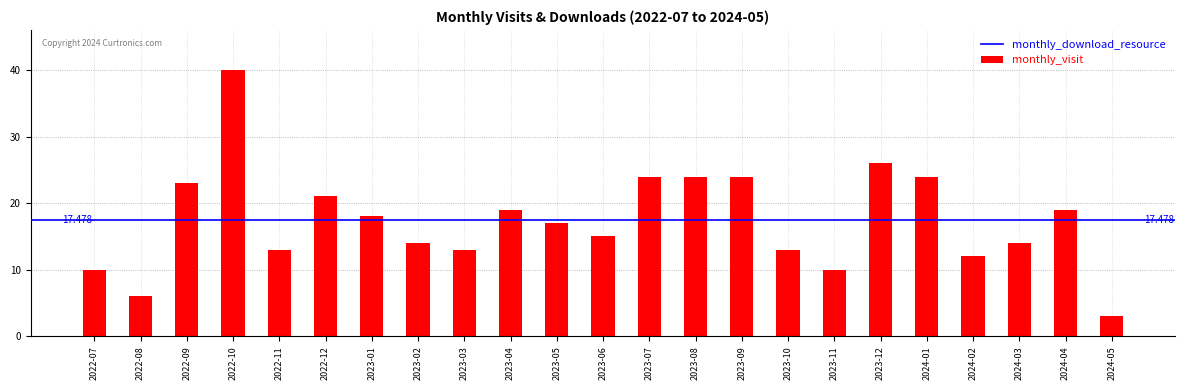

Reading right to left, transcribe all the data shown in this chart.

2024-05=3	2024-04=19	2024-03=14	2024-02=12	2024-01=24	2023-12=26	2023-11=10	2023-10=13	2023-09=24	2023-08=24	2023-07=24	2023-06=15	2023-05=17	2023-04=19	2023-03=13	2023-02=14	2023-01=18	2022-12=21	2022-11=13	2022-10=40	2022-09=23	2022-08=6	2022-07=10